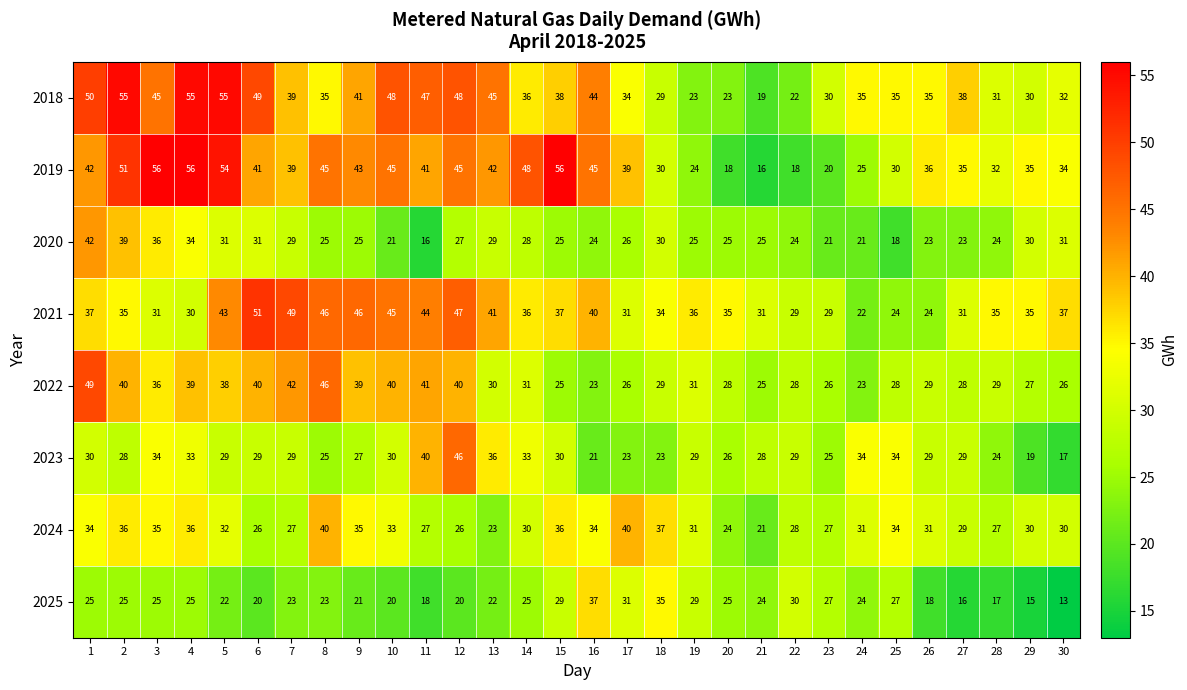

What is the difference between the highest and lowest values at 29?

20